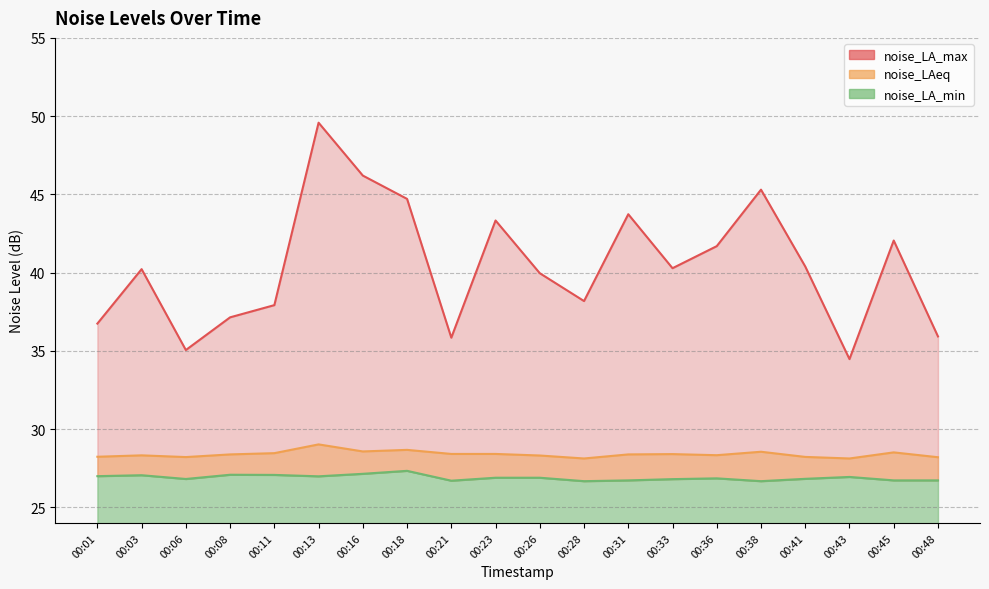

What is the lowest value of the noise_LA_min series?

26.7